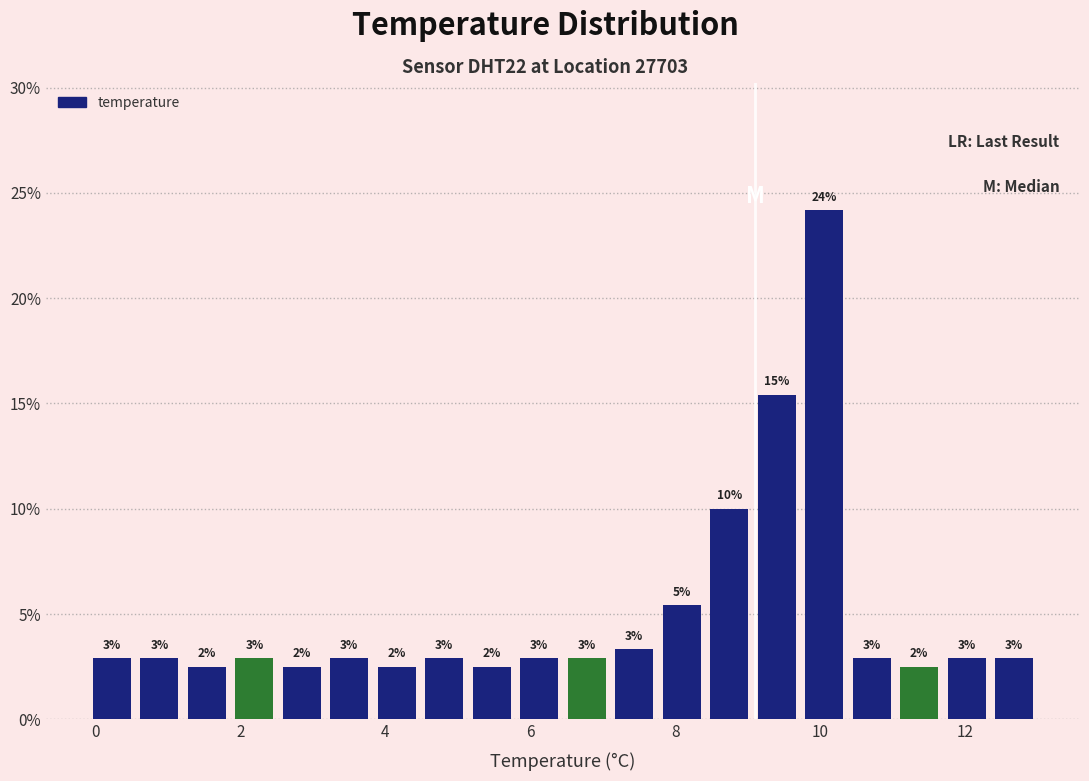

Read against the x-axis, roughly where is the centre of the tallest bar?

10.0